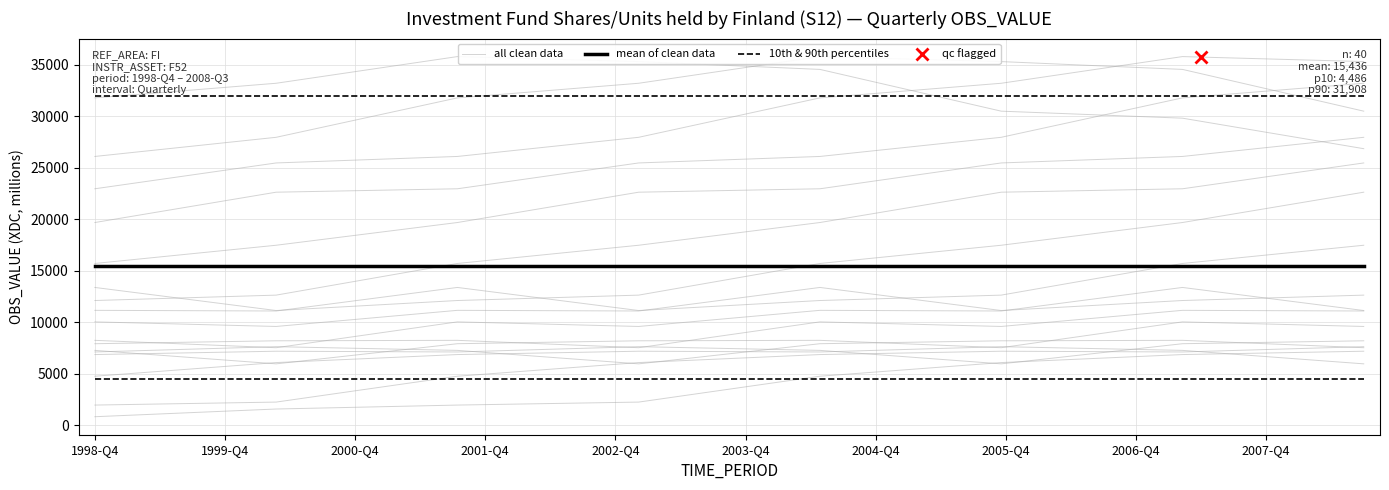

What is the difference between the values at 2005-Q4 and 2005-Q3?

332